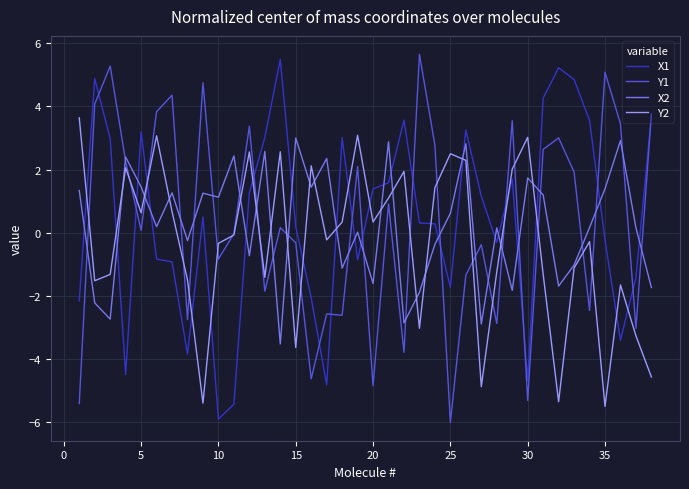

What is the lowest value of the X2 series?

-3.5